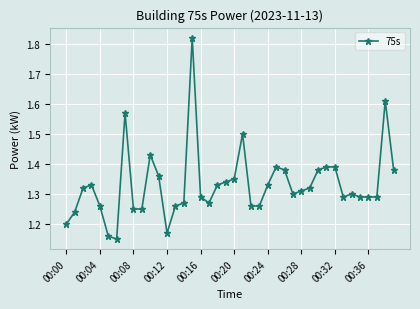

True or false: the data has more than 2 interior local peaks.

True